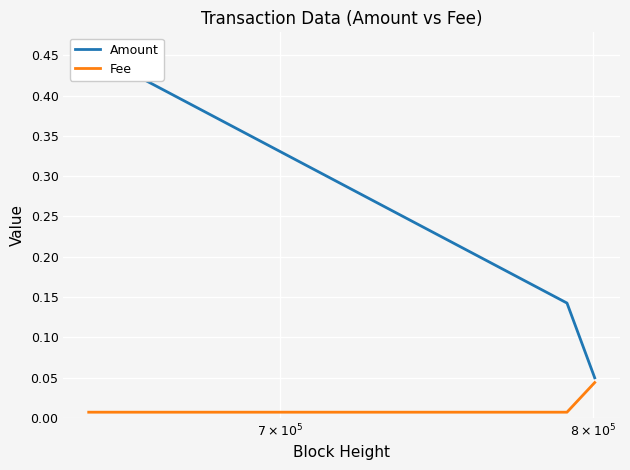

What is the value of the Amount point at the 2nd from the left?

0.1